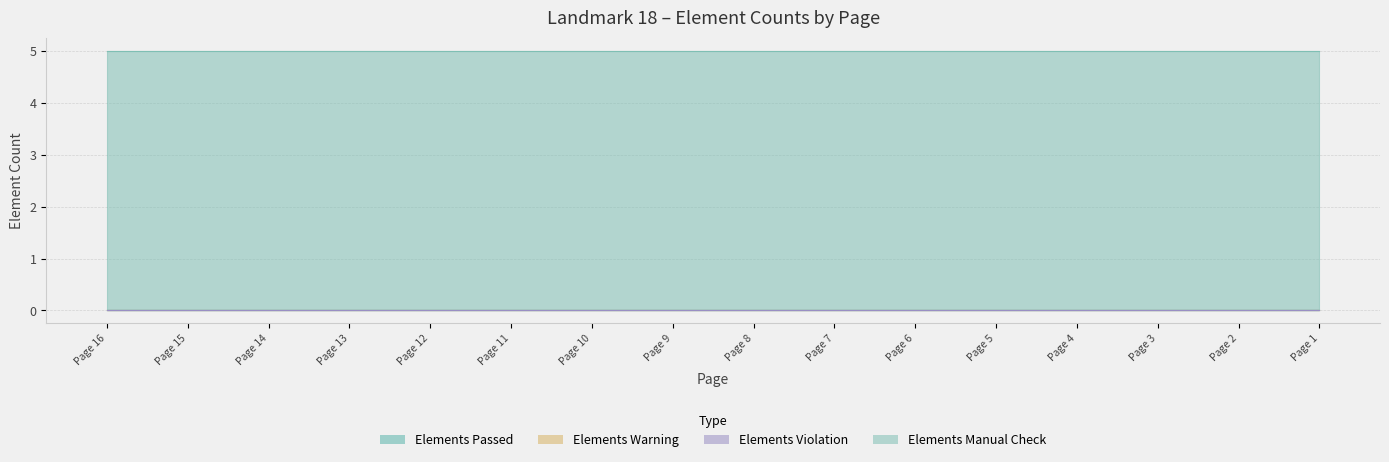

Rank the series at Page 2 from lowest to highest value.

Elements Passed, Elements Warning, Elements Violation, Elements Manual Check